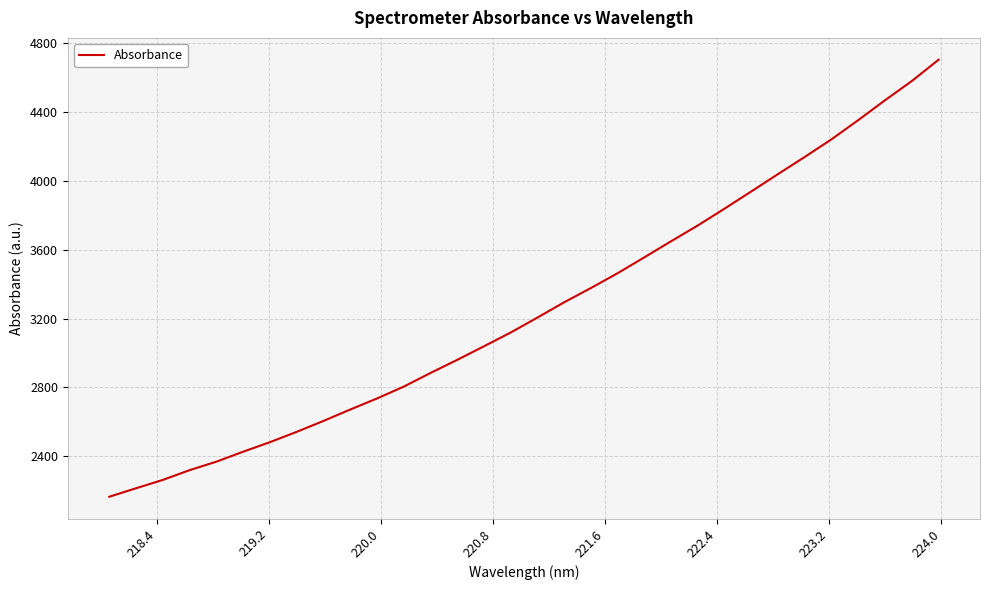

What is the minimum value shown in the chart?

2164.1